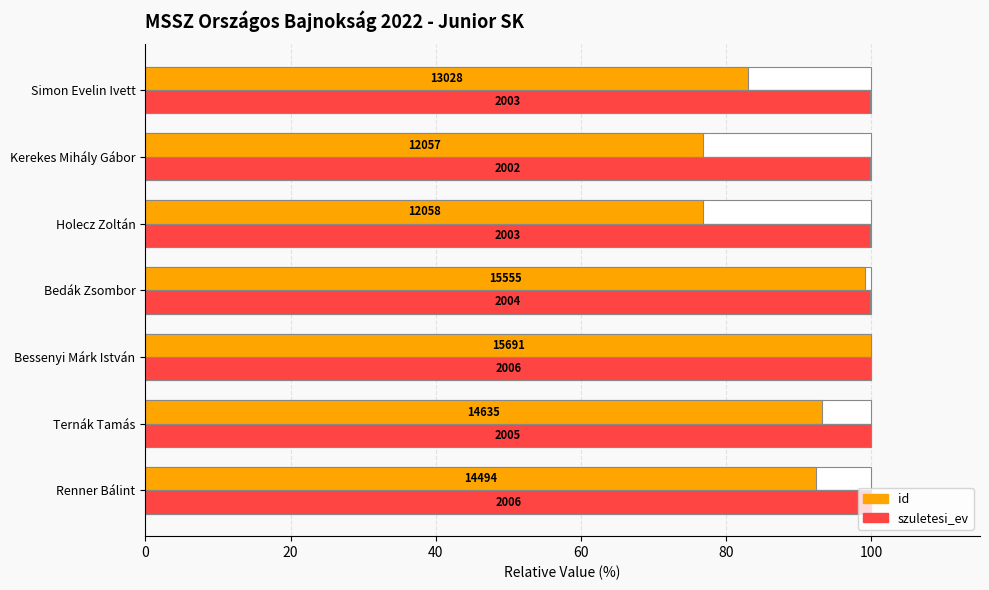

How many bars are there in each group?

2